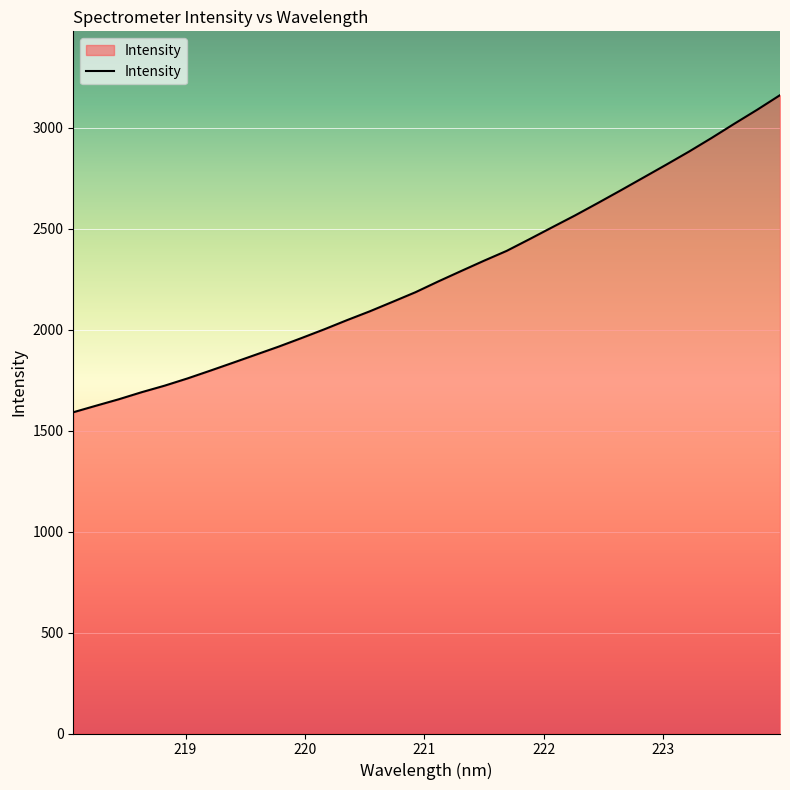

What is the maximum value shown in the chart?

3160.8